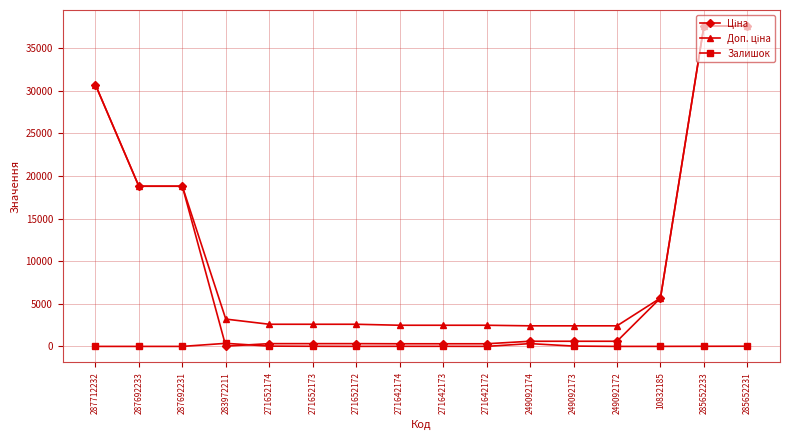

What is the greatest value displayed?

37593.6